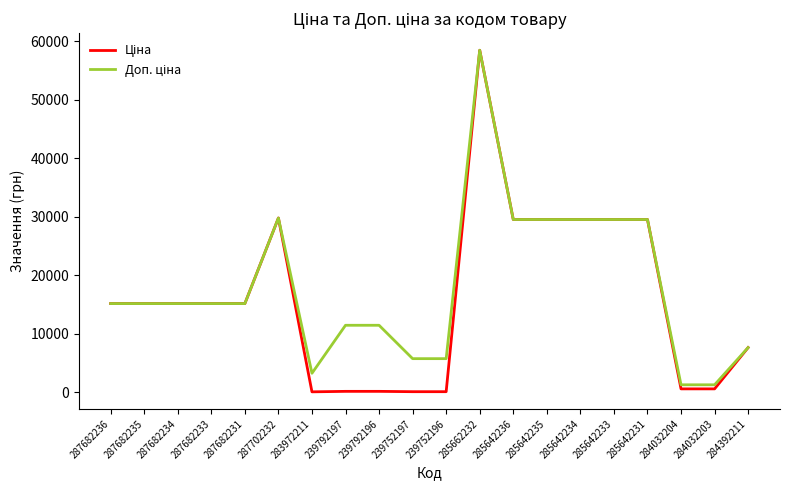

At which category is the sum across all series the highest?

285662232